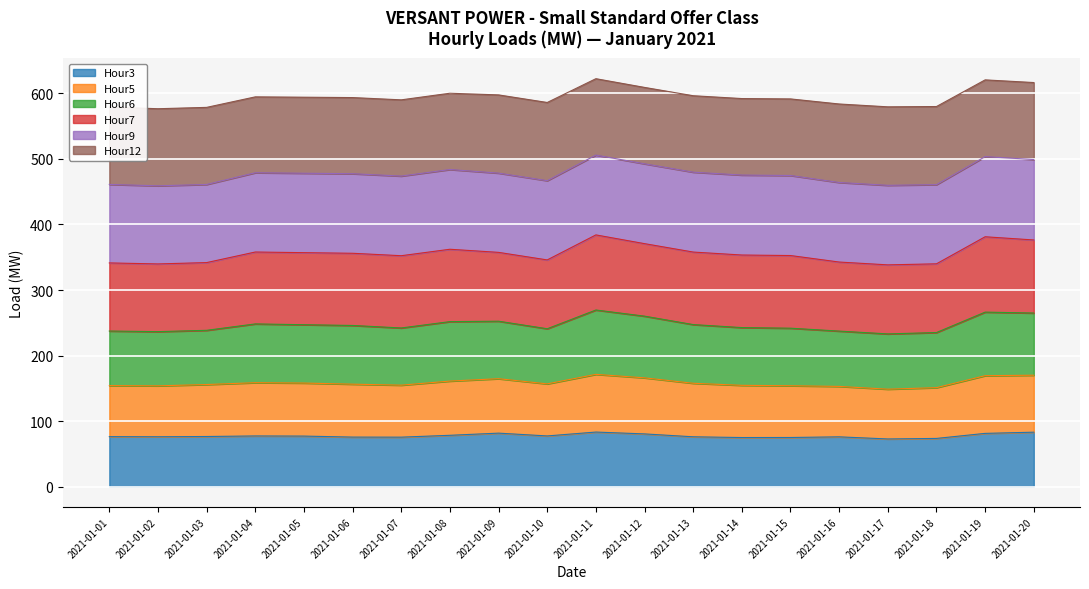

True or false: Hour6 and Hour3 intersect in this chart.

False